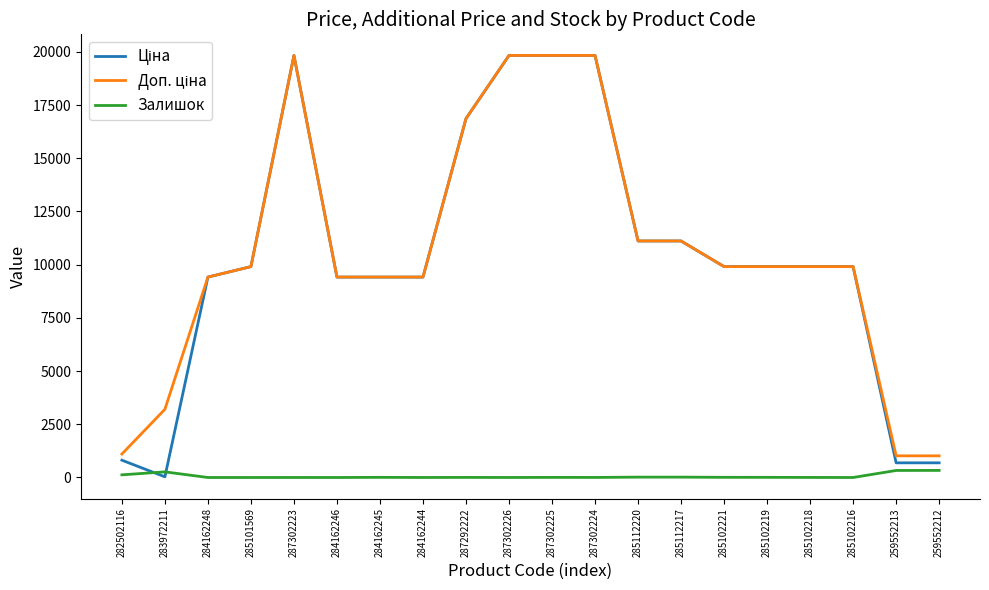

What is the difference between the highest and lowest values at 285101569?

9908.5